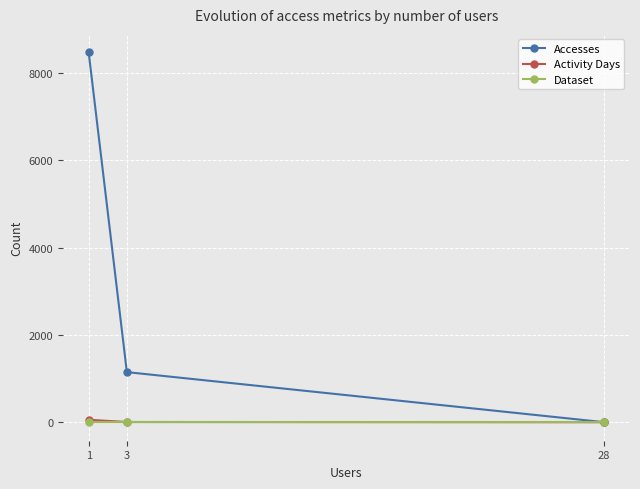

Count the Accesses values in the range 2 to 8466.

3